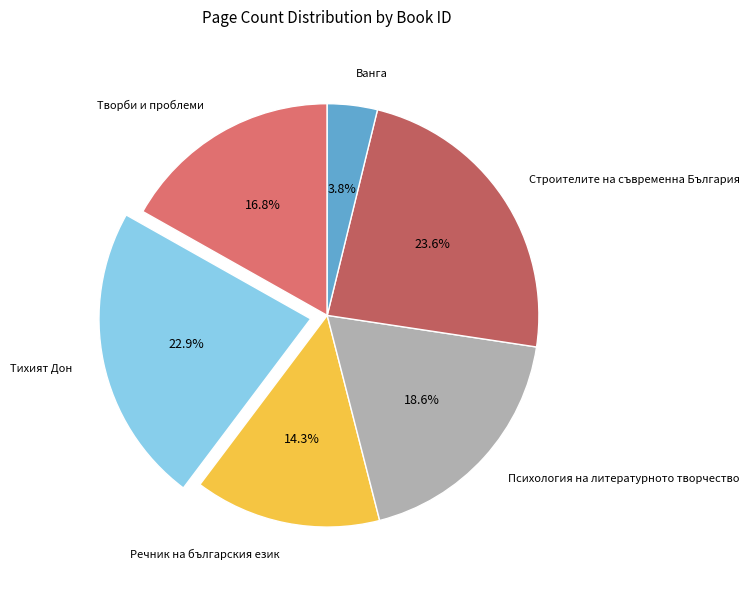

How many slices are in this pie chart?

6